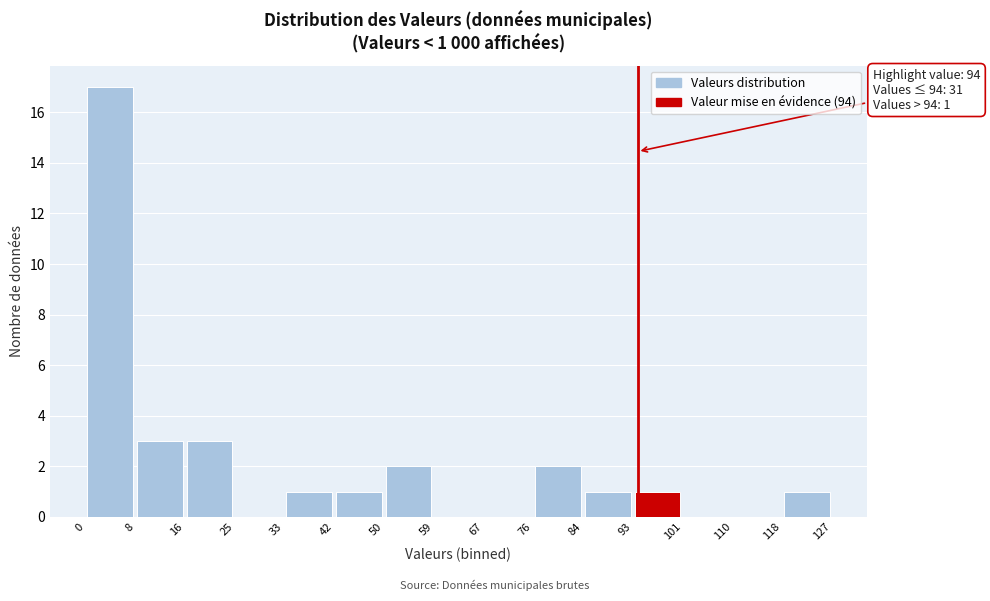

Which range on the x-axis has the tallest bar?

0 to 8